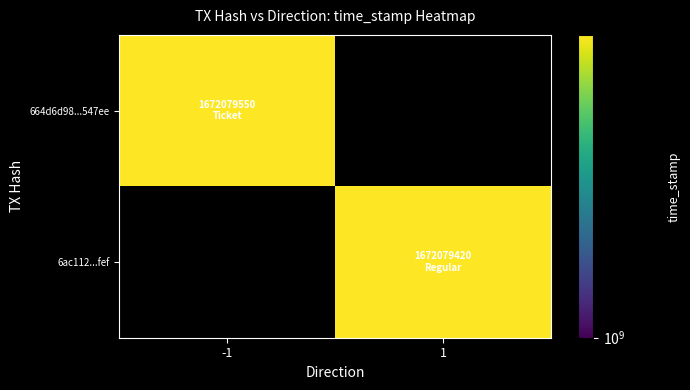

Which series has the largest range (max minus min)?

664d6d98...547ee